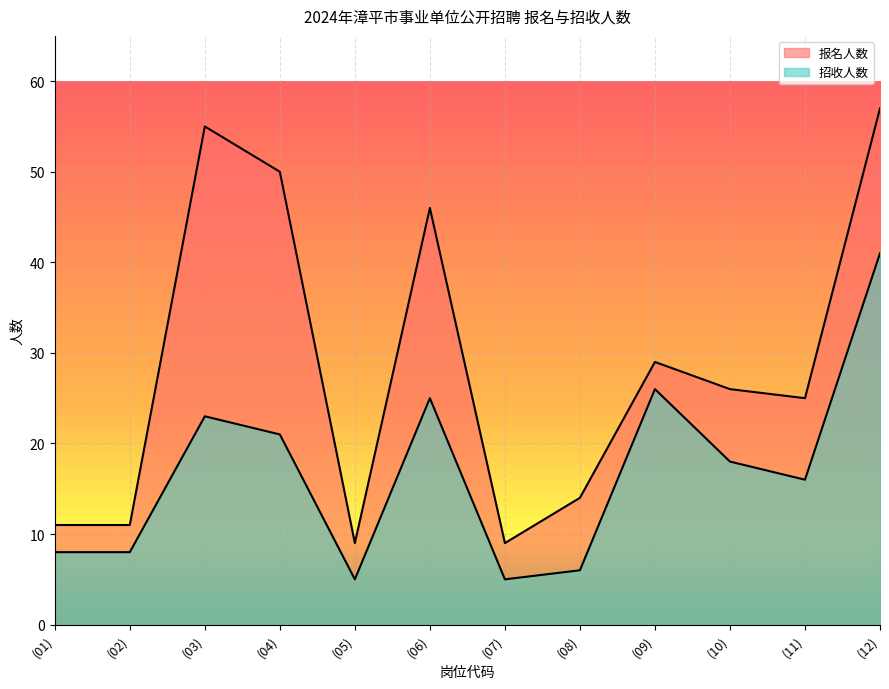

How many lines are shown in the chart?

2